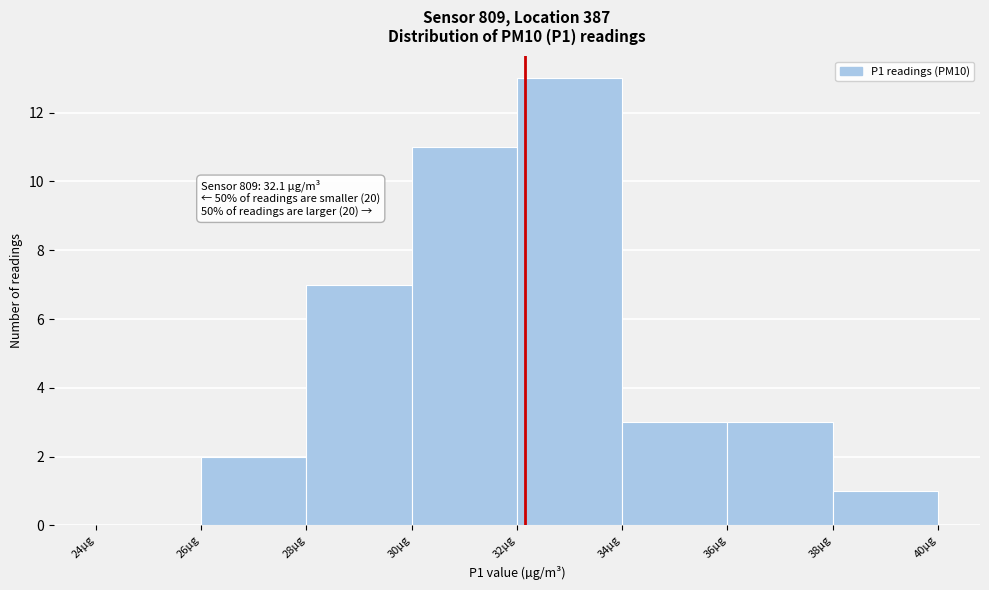

Which range on the x-axis has the tallest bar?

32 to 34